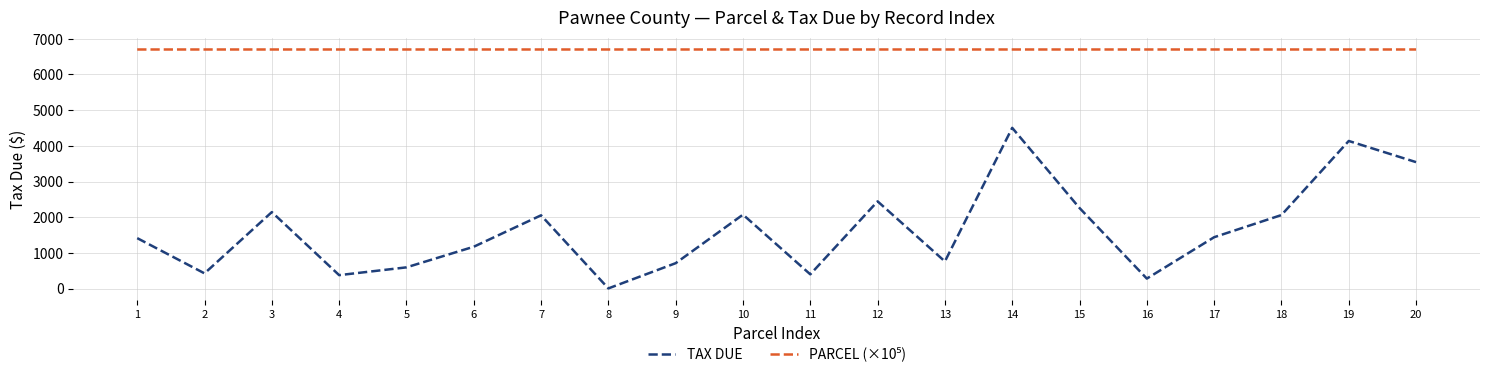

The value of TAX DUE at 14 is 4504.4. True or false?

True